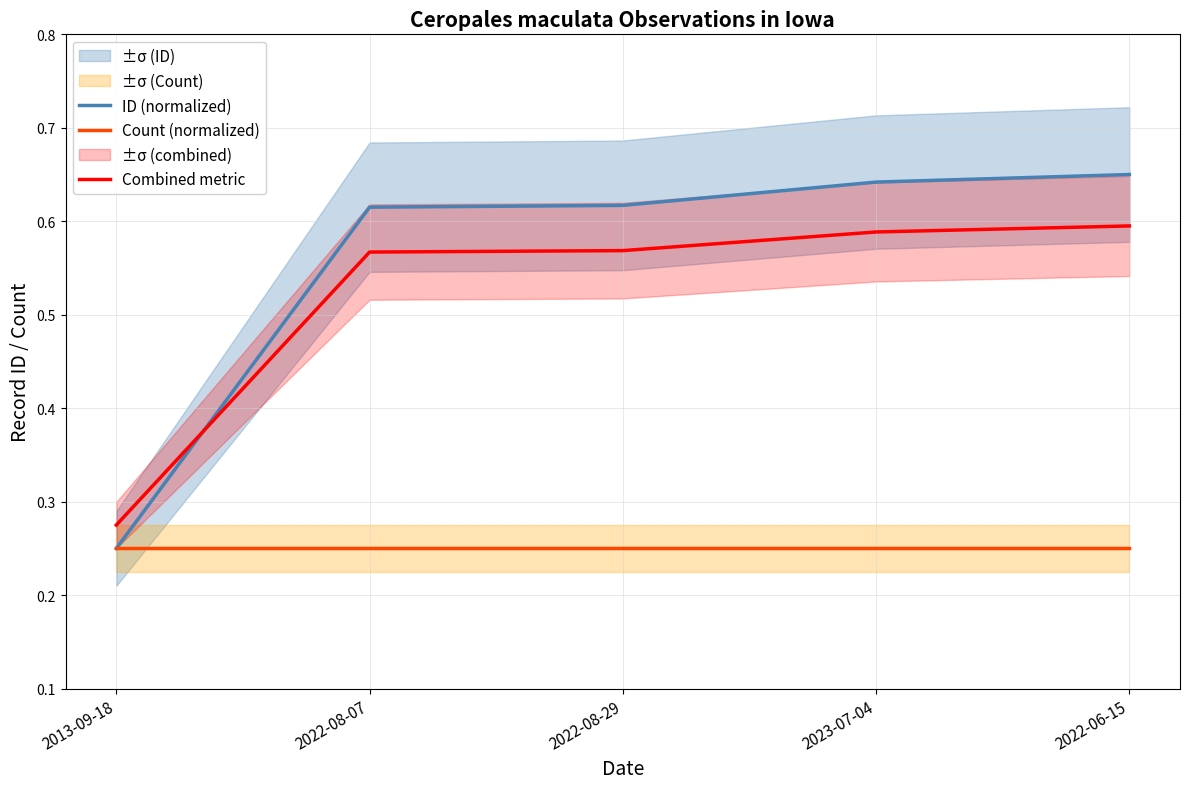

Which has a higher value, 2022-06-15 or 2022-08-29?

2022-06-15